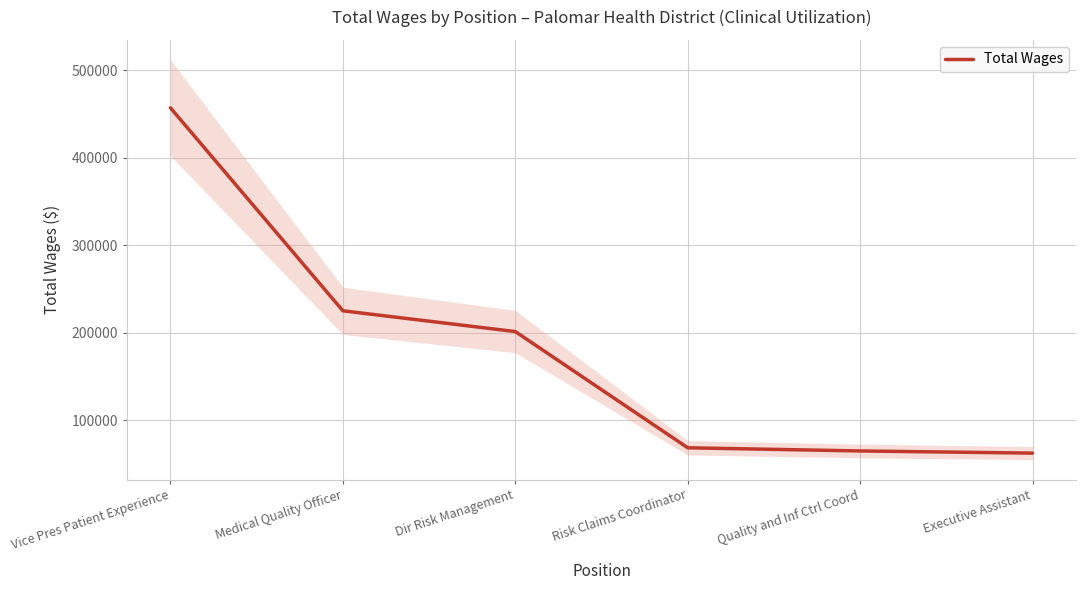

What is the approximate value at Medical Quality Officer?

225056